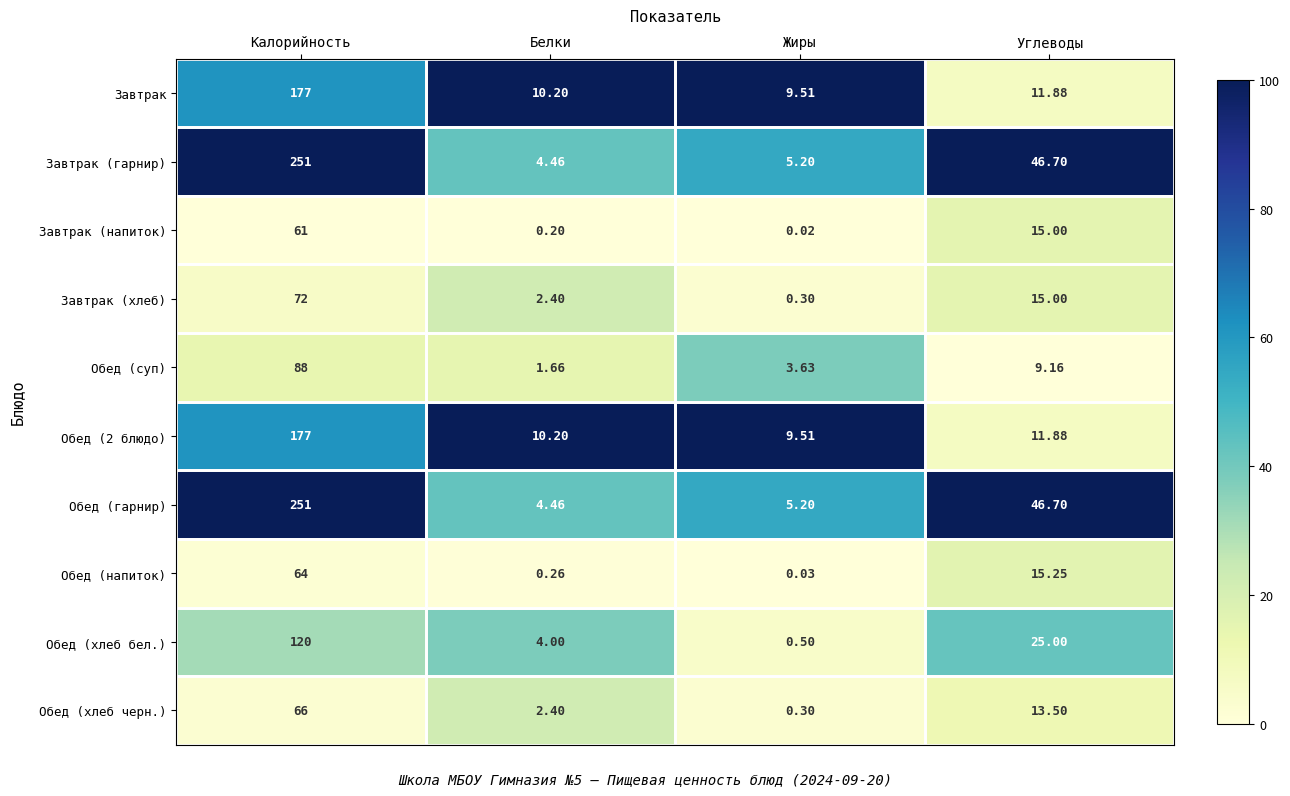

At which category does the chart reach its minimum across all series?

Жиры